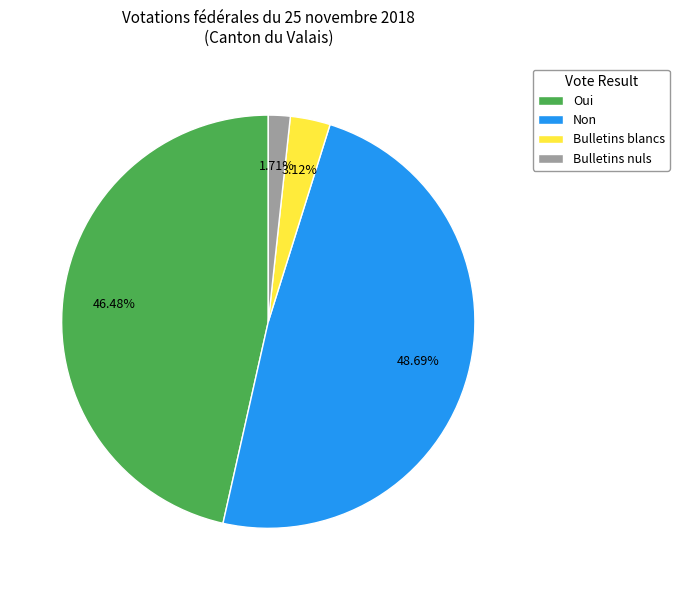

Does any single category account for the majority?

No